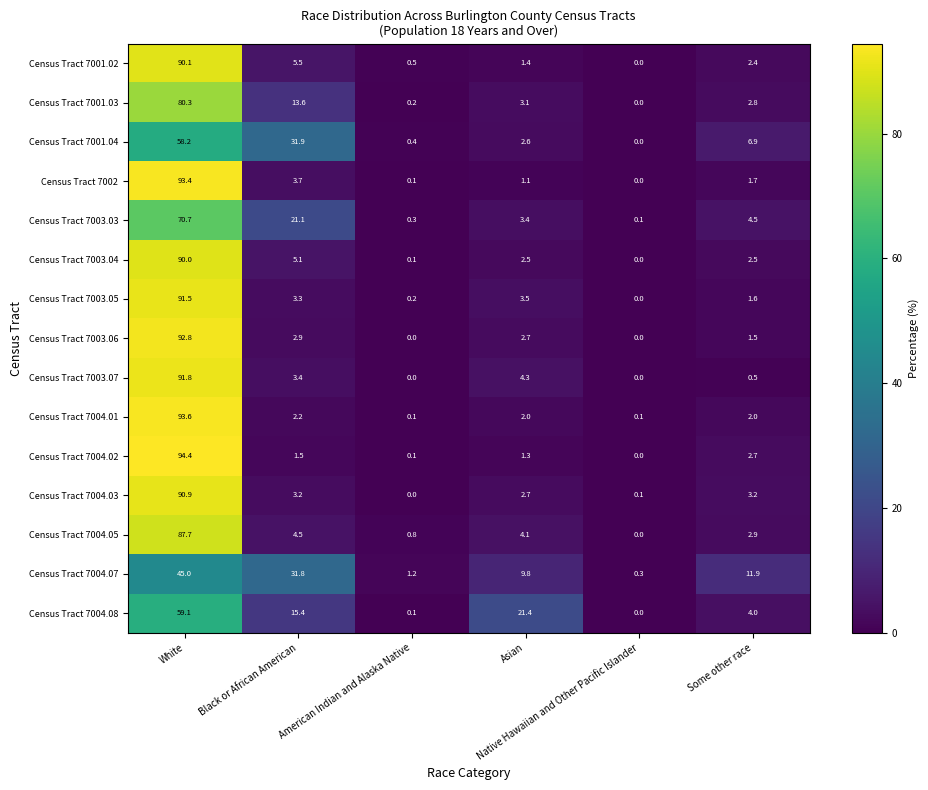

Which category has the highest value across all series?

White